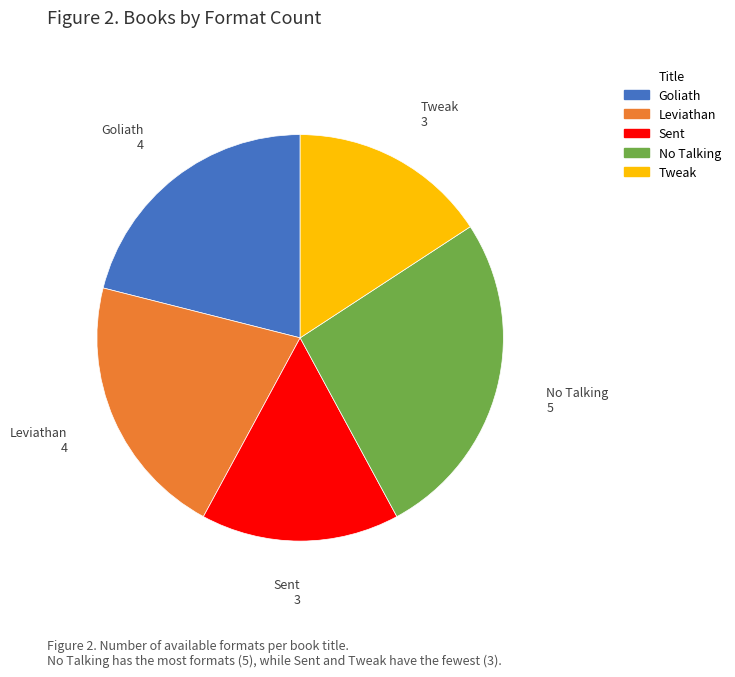

How many segments does this pie chart have?

5